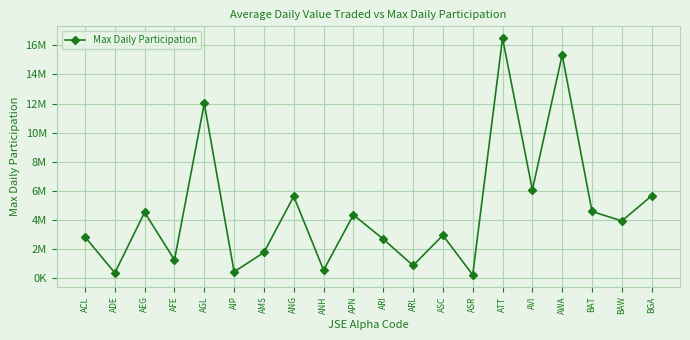

What is the ratio of the value at AGL to the value at ARI?

4.4